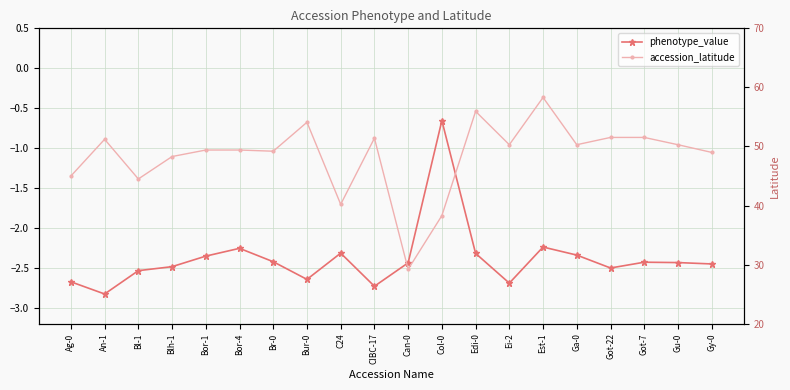

What is the difference between the phenotype_value values at An-1 and Est-1?

0.6